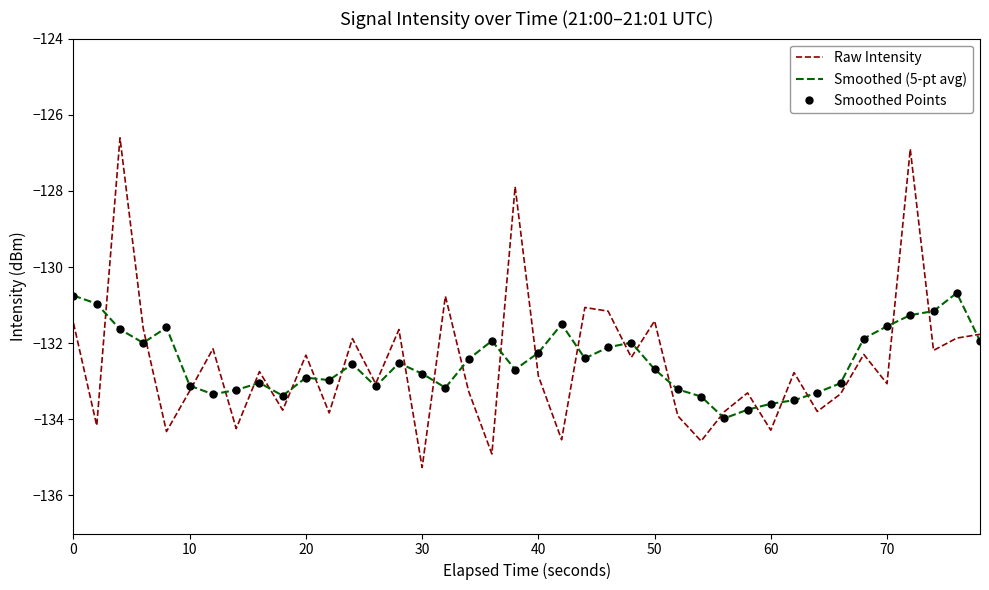

Does the chart have visible grid lines?

No